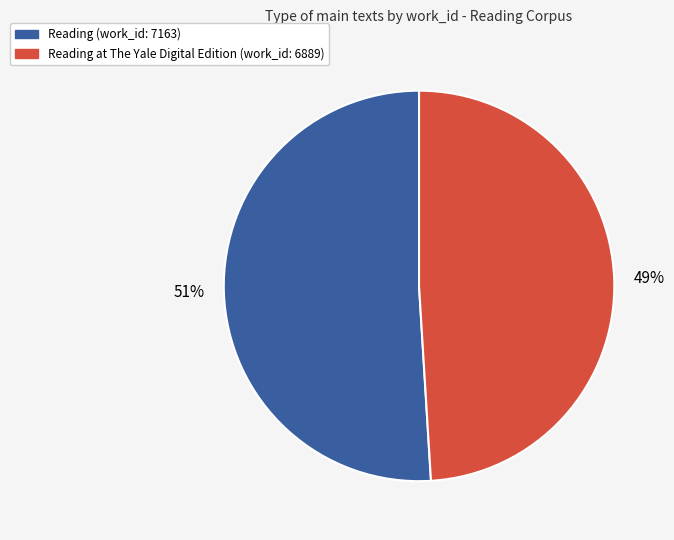

To the nearest percent, what is the difference between the largest and smallest slice percentages?

2%